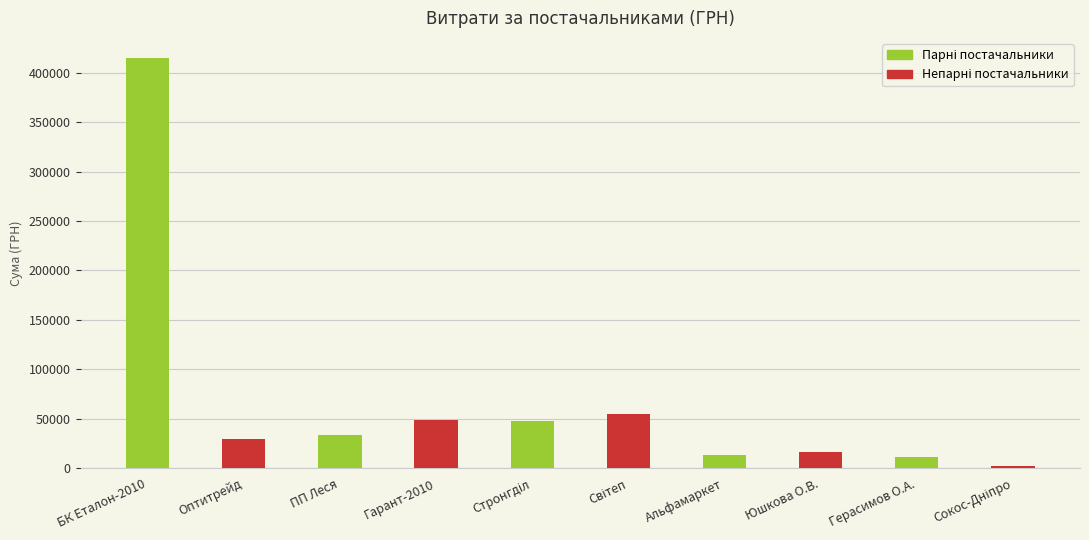

What is the difference between the maximum and minimum values?

412090.6